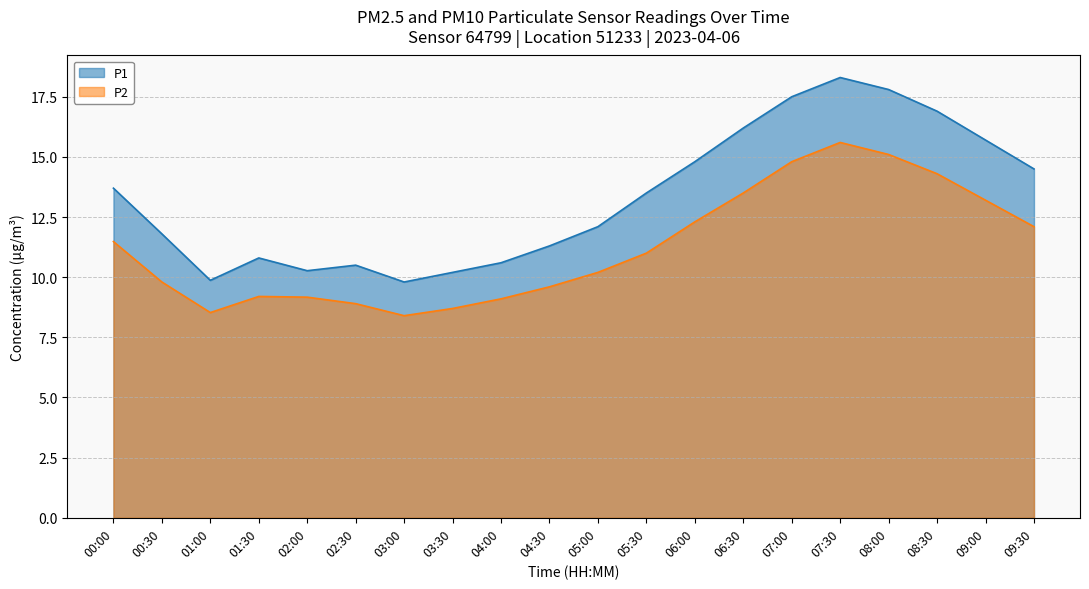

How many values in the P2 series are below 11?

10